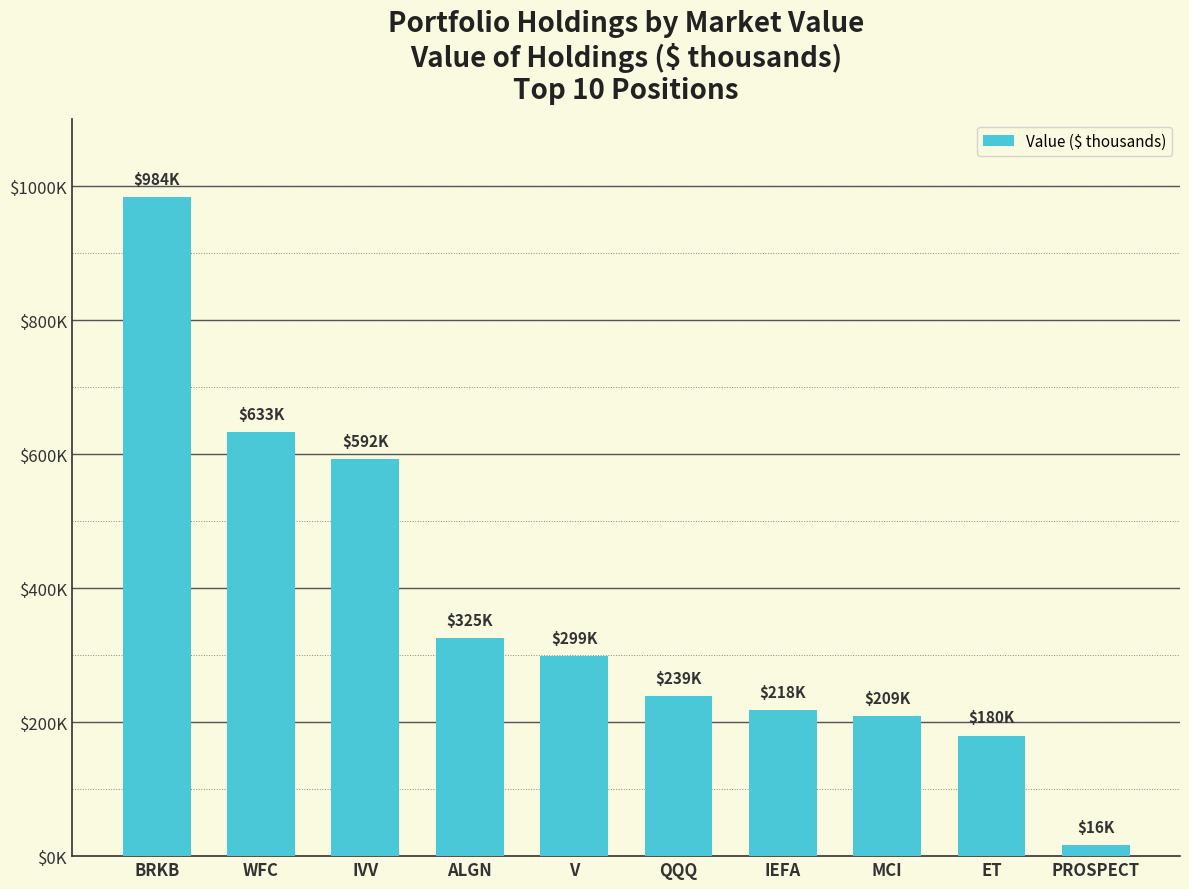

How many series are shown in this chart?

1